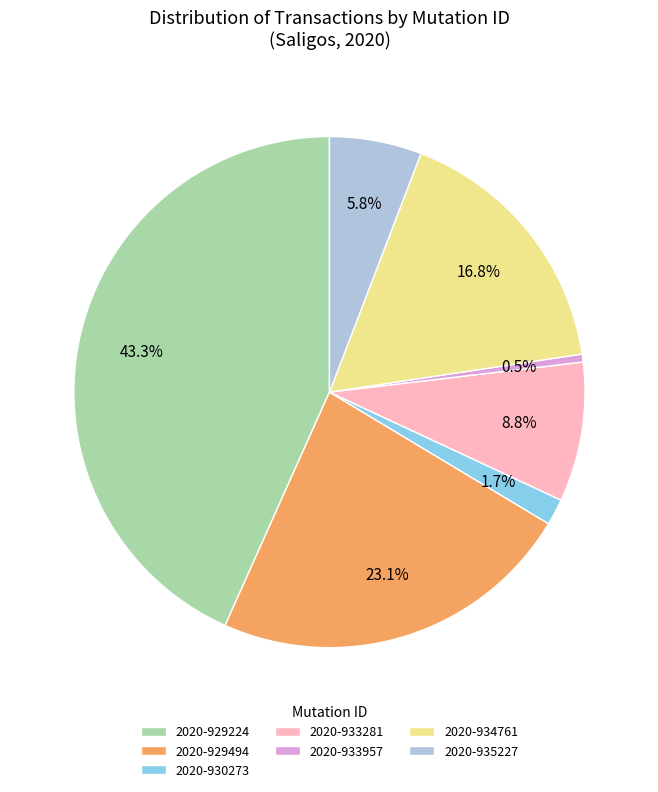

Rank the categories by value from highest to lowest.

2020-929224, 2020-929494, 2020-934761, 2020-933281, 2020-935227, 2020-930273, 2020-933957